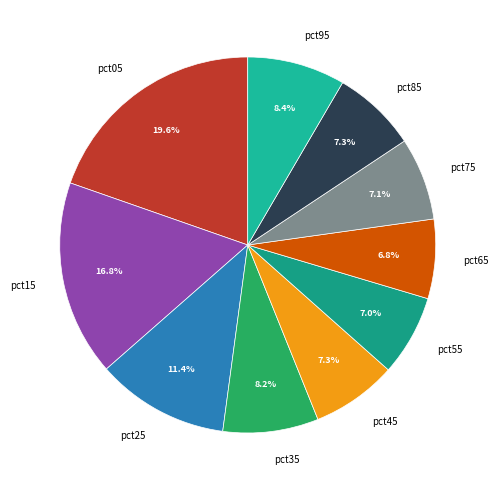

What is the largest slice in the pie chart?

pct05